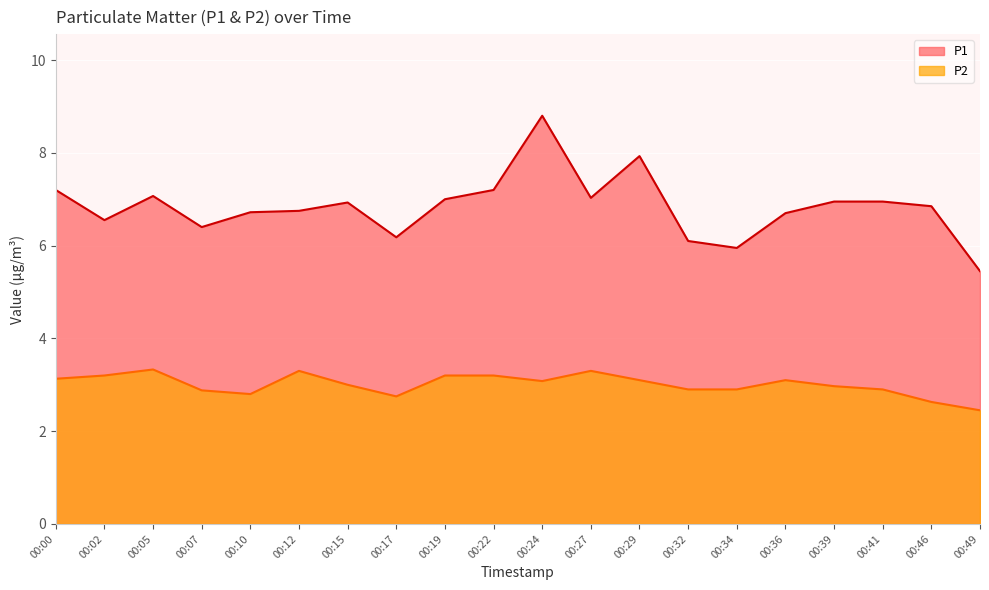

Between 00:10 and 00:34, which series saw the biggest shift?

P1